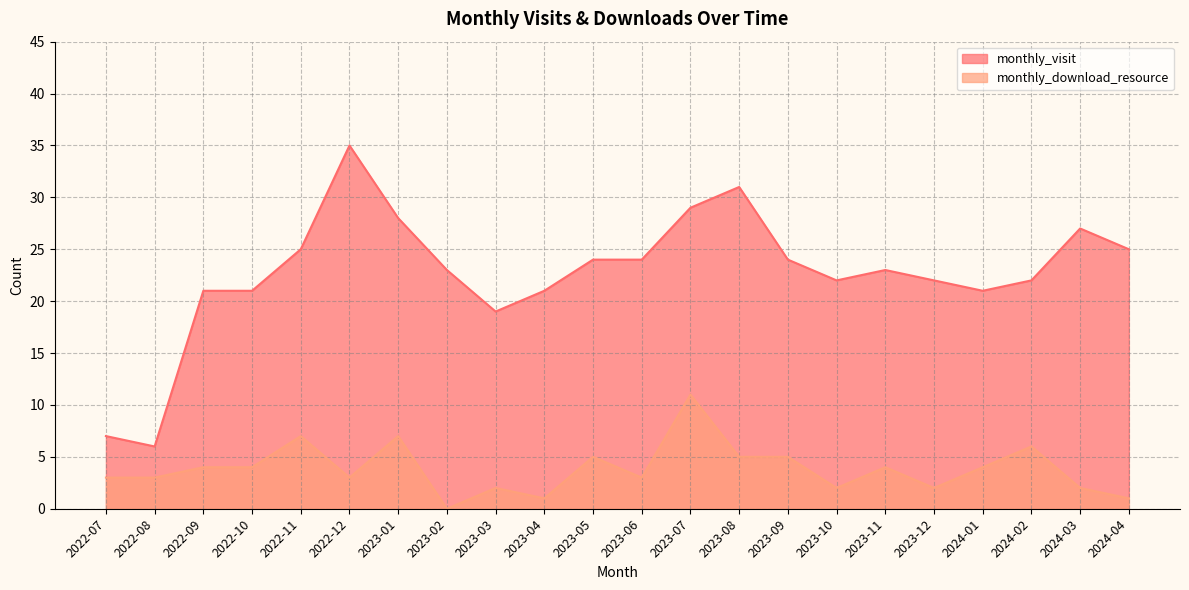

What are all the series names shown in the legend?

monthly_visit, monthly_download_resource